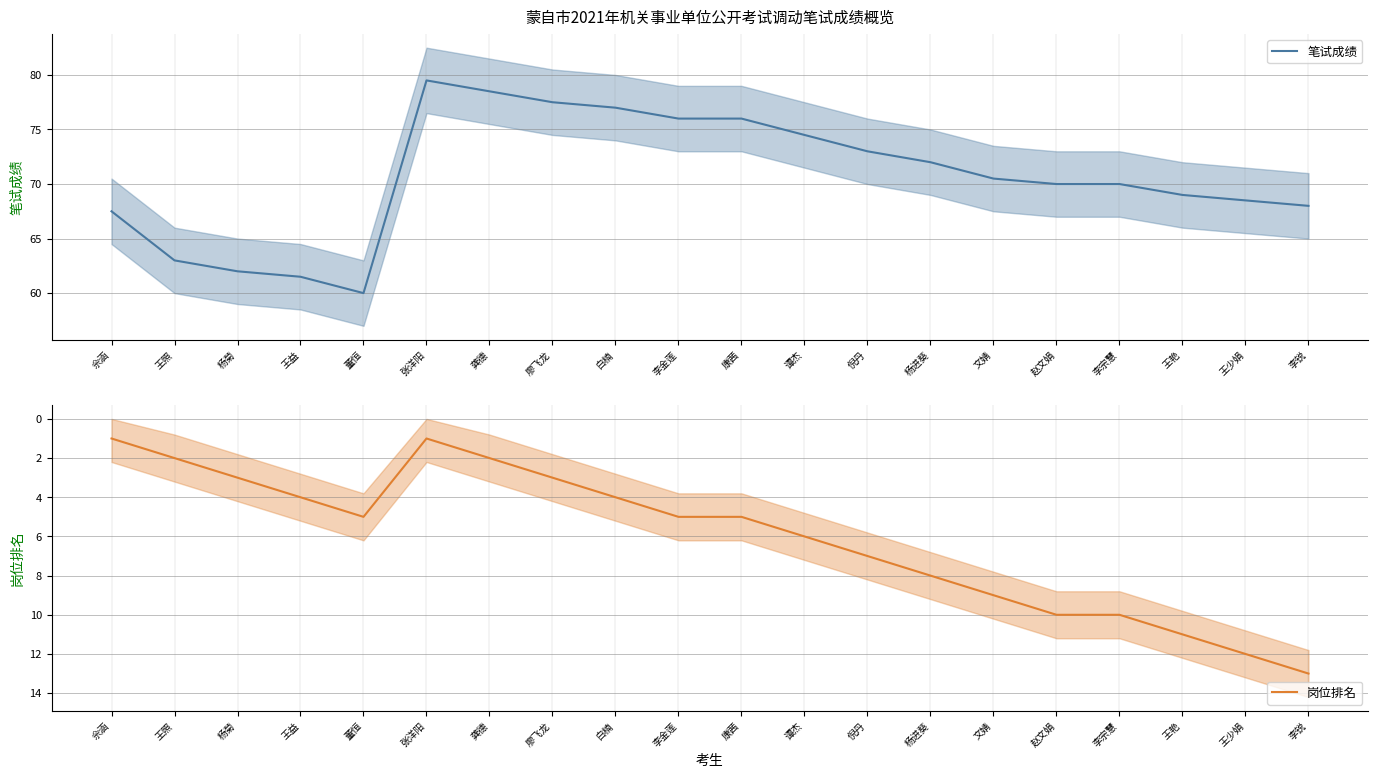

How many data points in 岗位排名 are above 5?

9